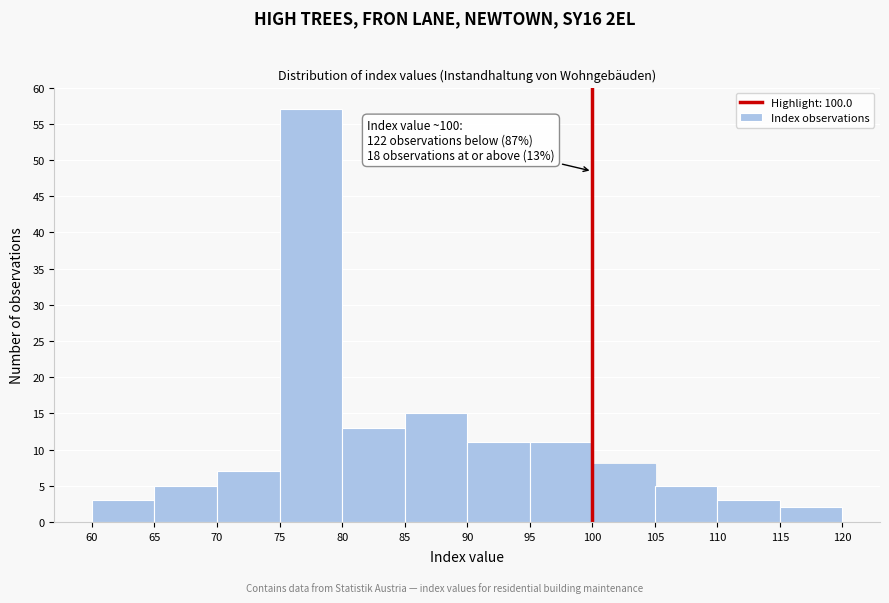

Which range on the x-axis has the tallest bar?

75 to 80